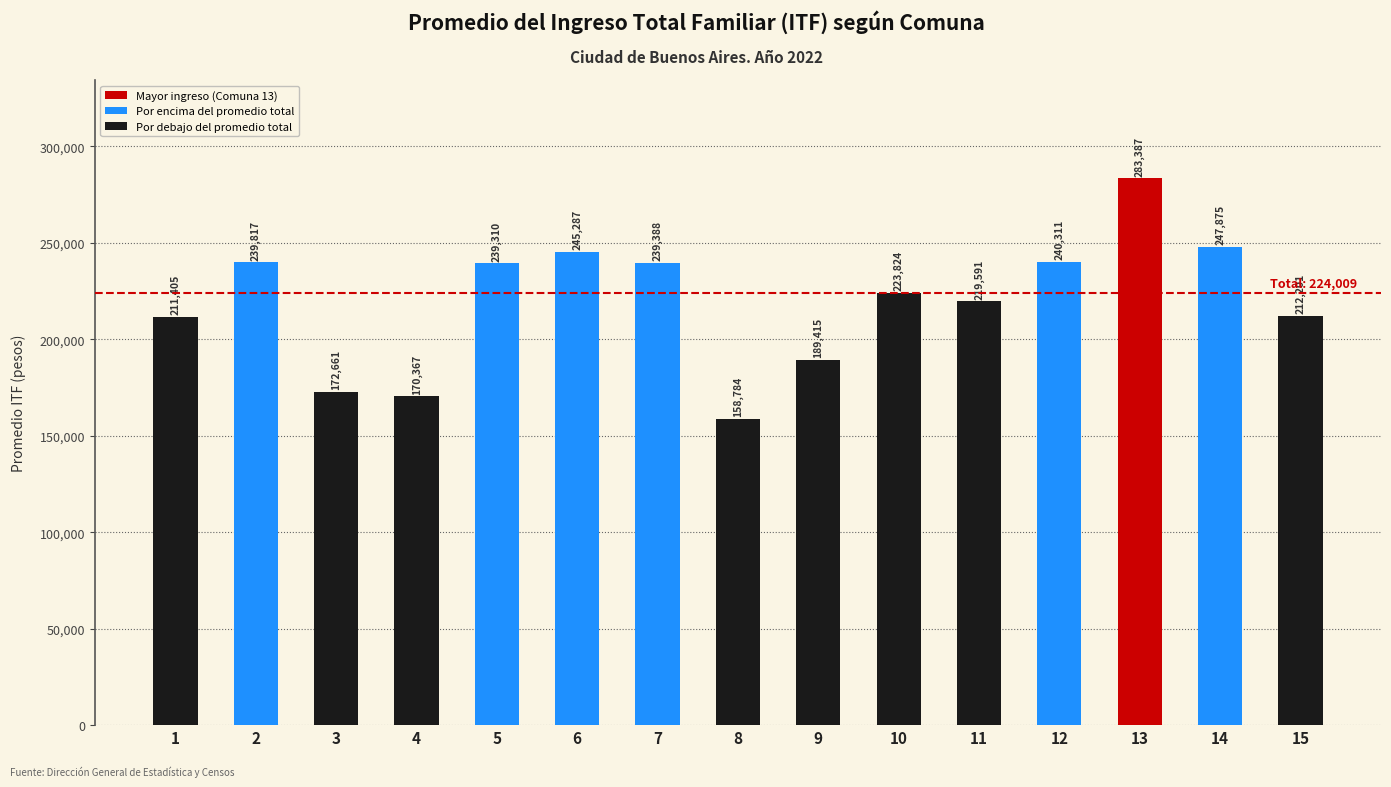

Approximately how many times larger is the value at 11 compared to 6?

0.9